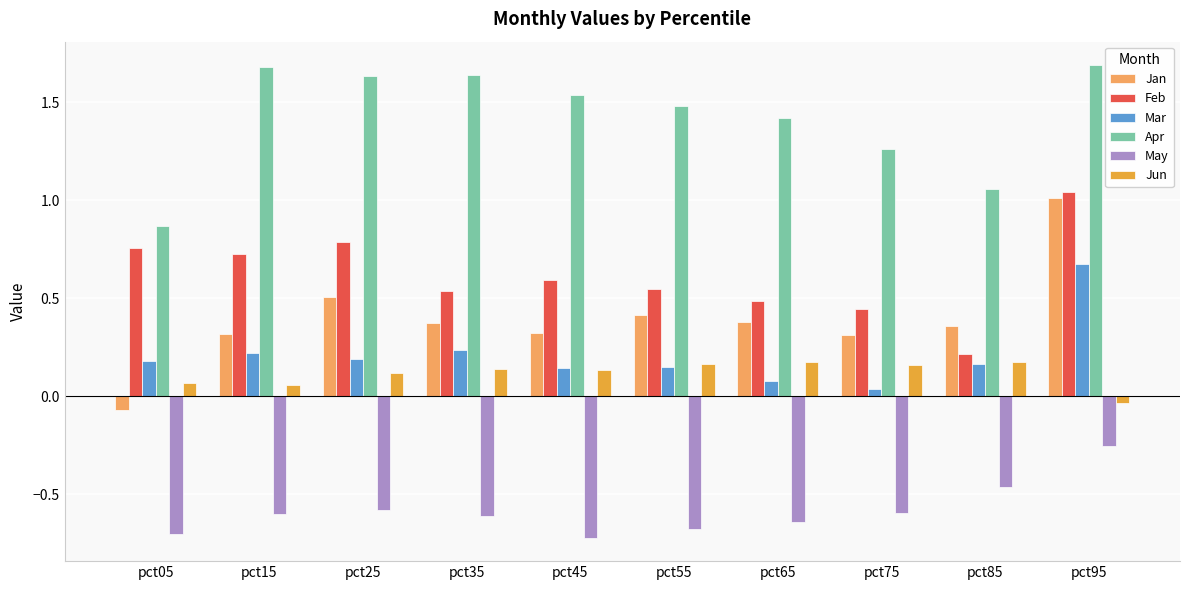

At which label does Feb reach its minimum?

pct85